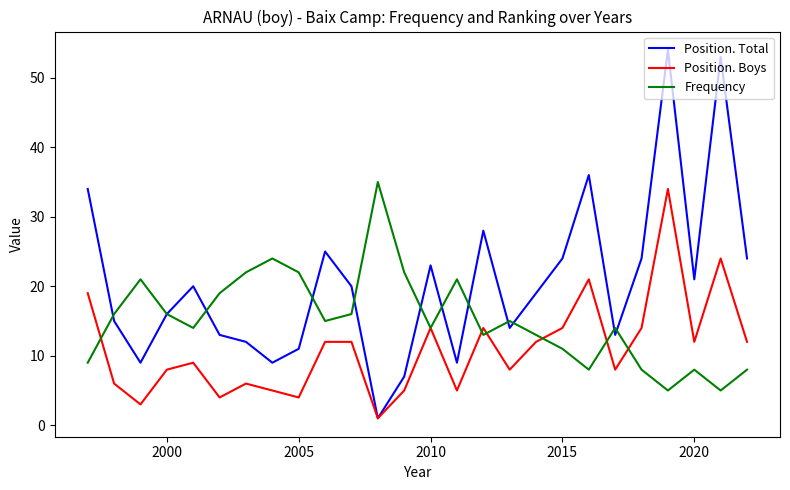

Which series has the widest spread of values?

Position. Total